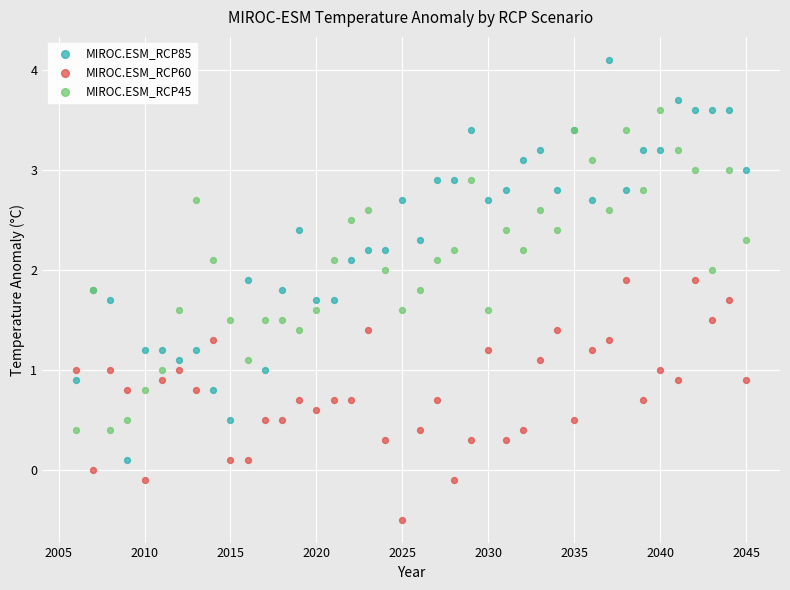

What is the X range (max minus min) for the scatter plot?

39.0